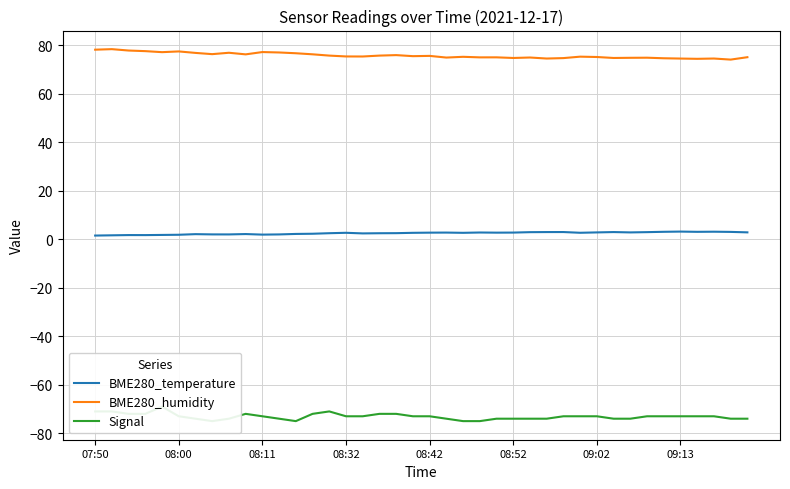

The value of BME280_humidity at 09:13 is 125.9. True or false?

False